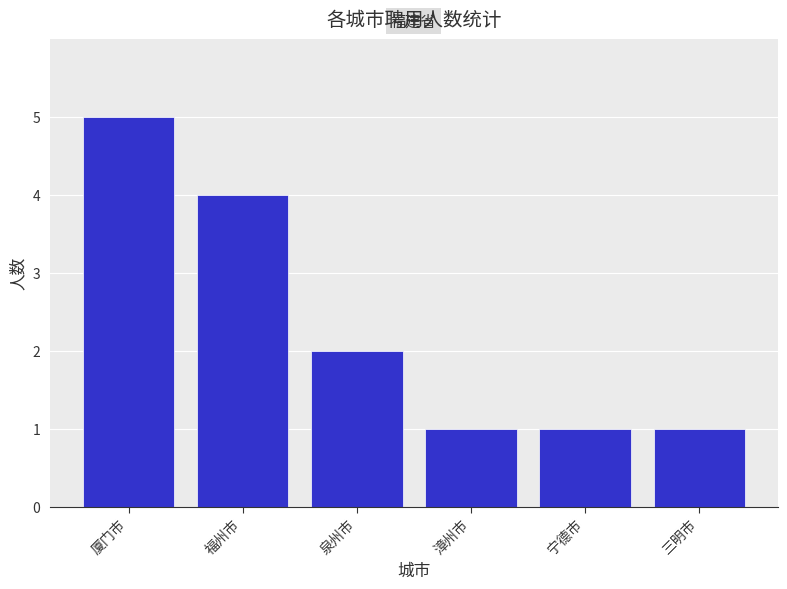

What position from the left is 厦门市?

1